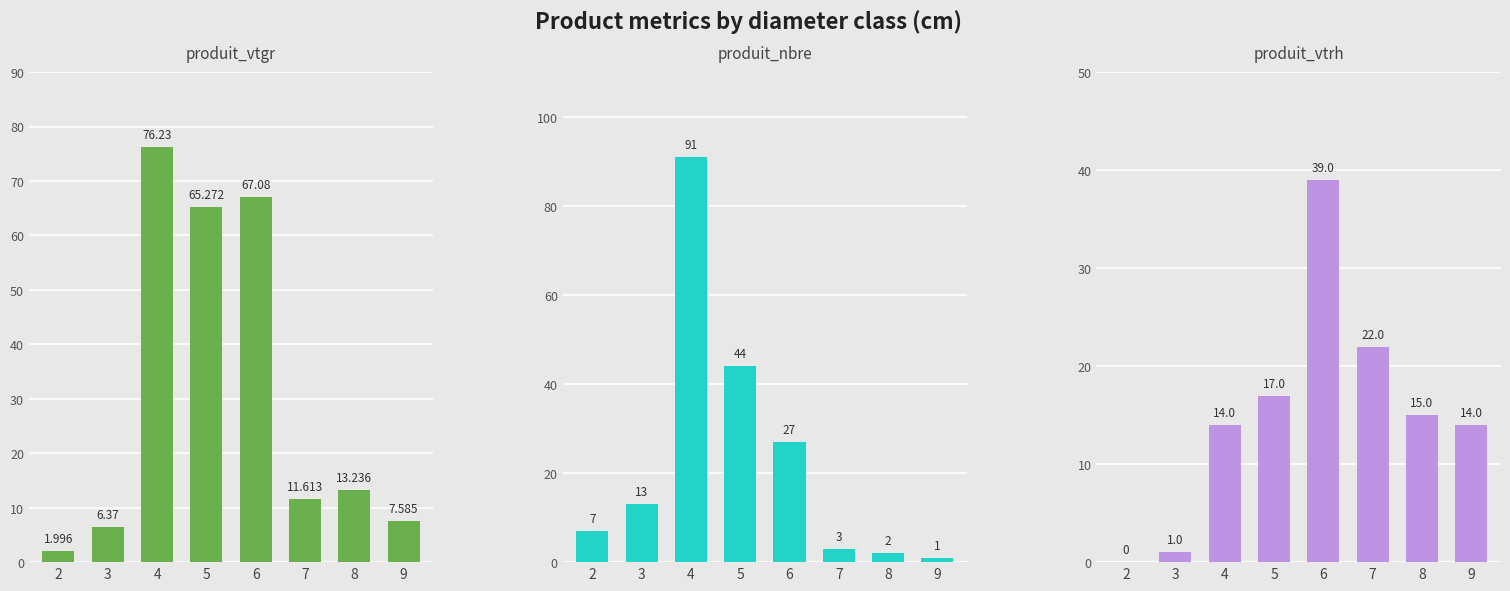

The produit_vtrh series shows 39.0 at 6. True or false?

True